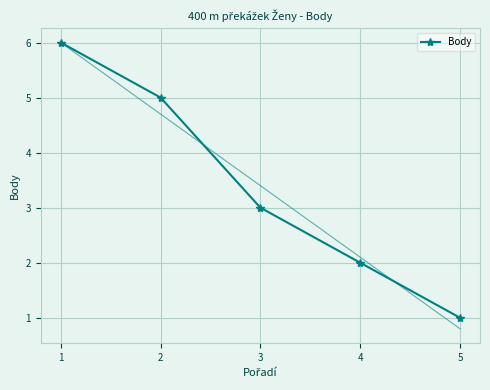

The value at 5 is 2. True or false?

False